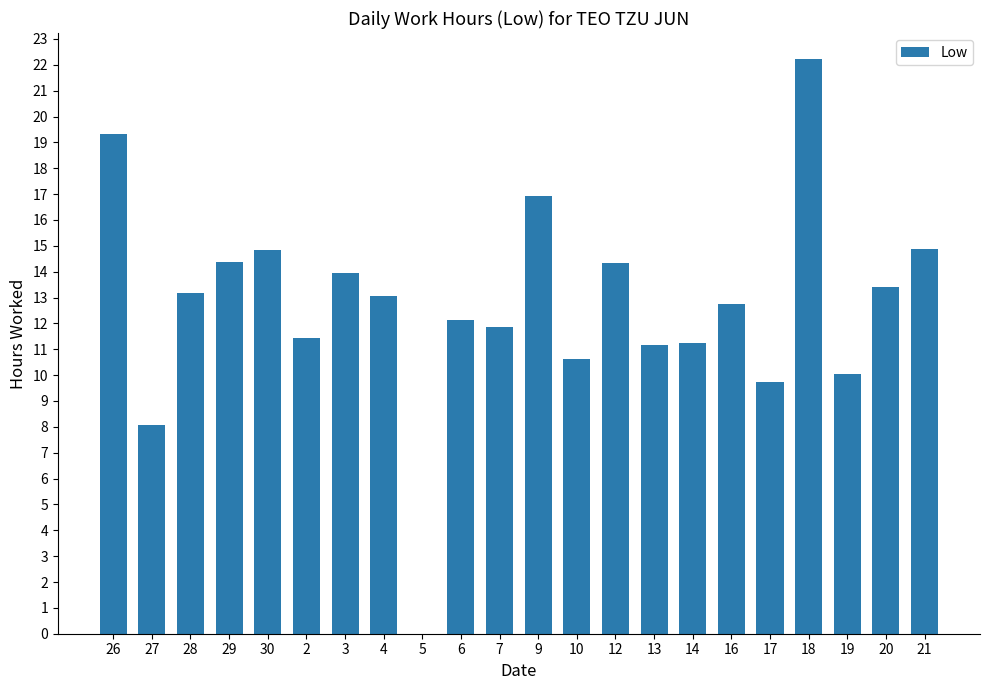

How many data points does each series have?

22